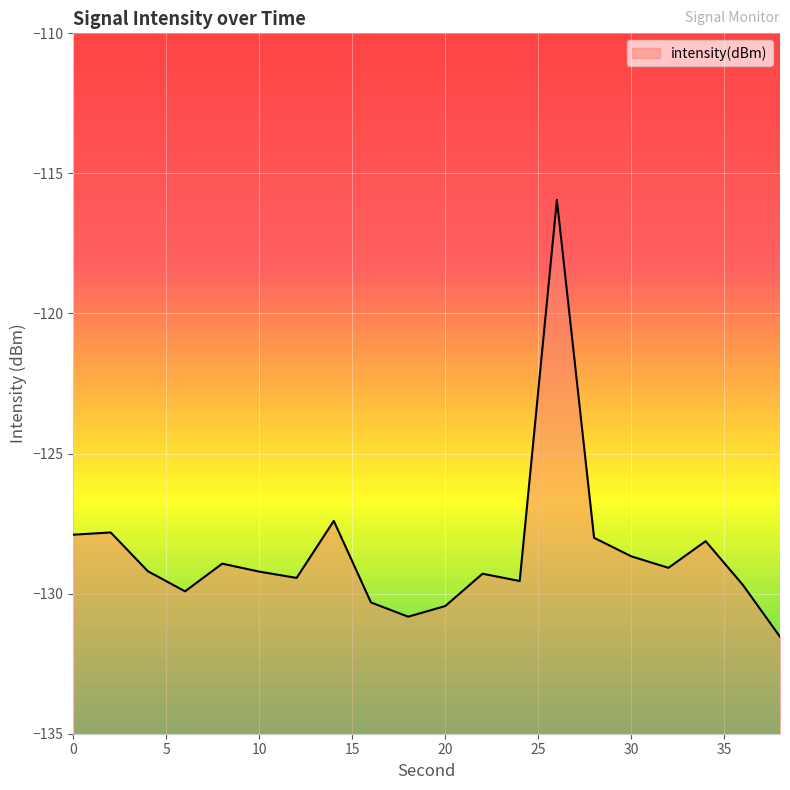

How many data points are less than -129?

12